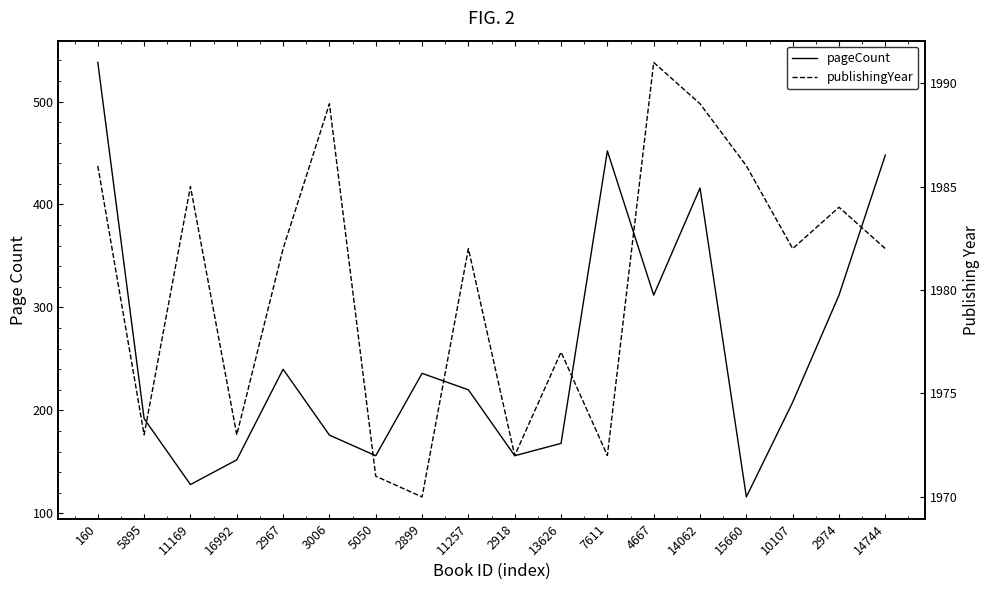

Reading left to right, what are all the values shown in this chart?

pageCount: 538	192	128	152	240	176	156	236	220	156	168	452	312	416	116	208	312	448
publishingYear: 1986	1973	1985	1973	1982	1989	1971	1970	1982	1972	1977	1972	1991	1989	1986	1982	1984	1982